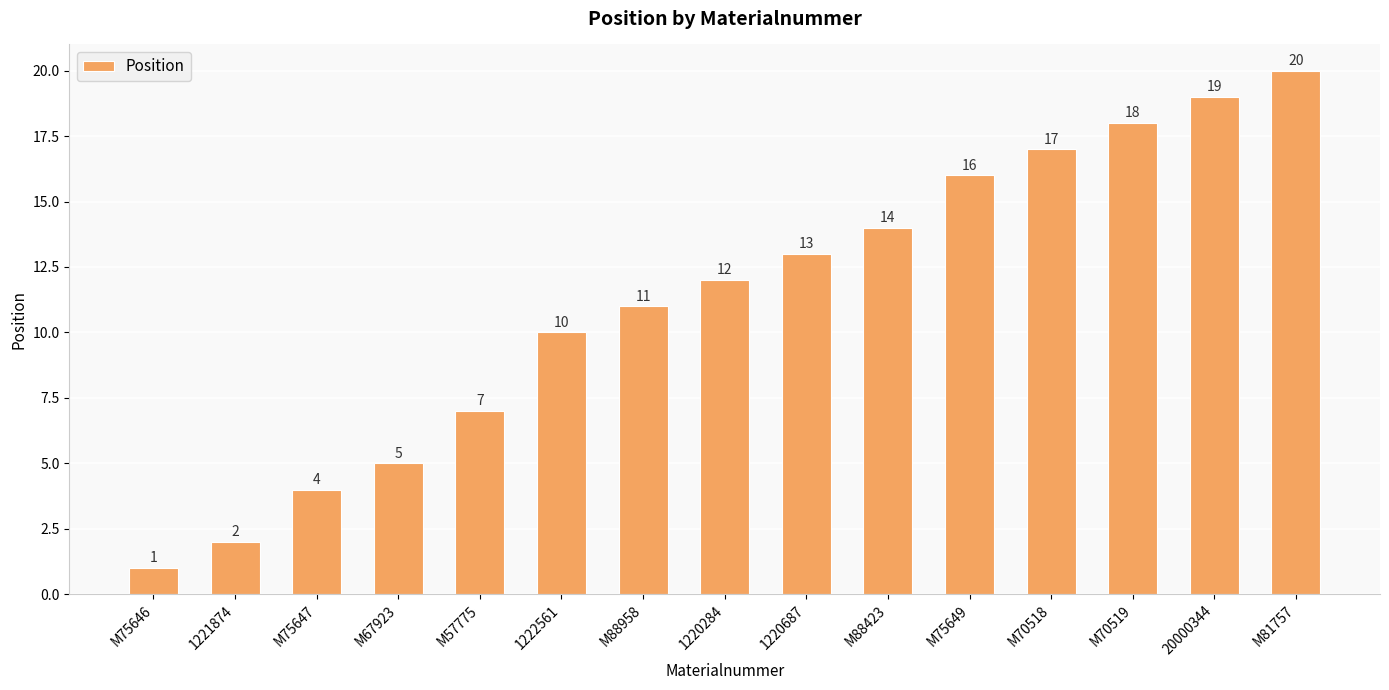

Which has a higher value, M75647 or M75646?

M75647